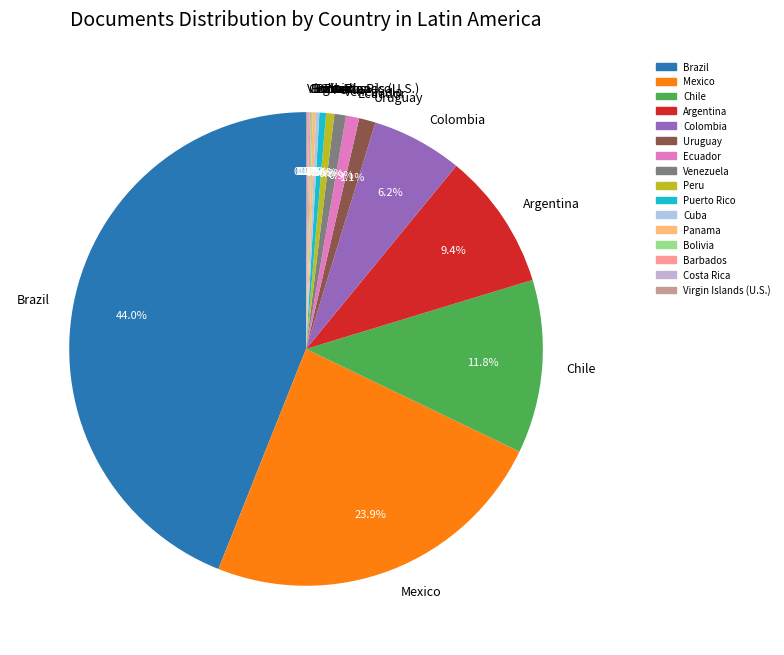

Which slice is the largest?

Brazil